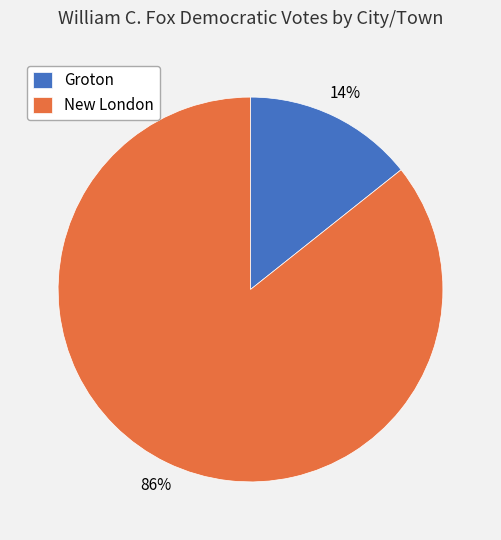

What percentage is the New London slice, to the nearest percent?

86%